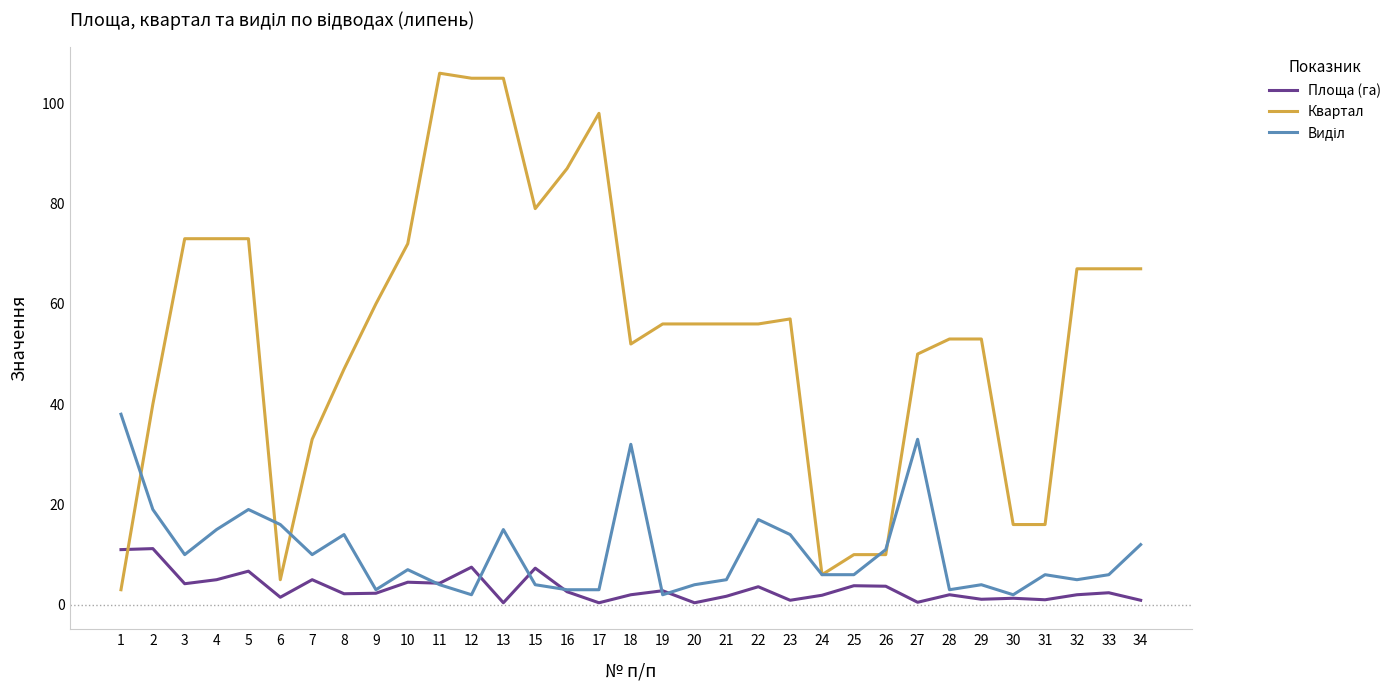

The Квартал series shows 79.0 at 15. True or false?

True